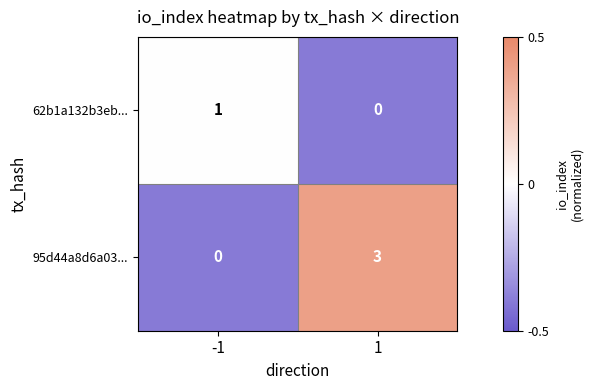

Which label corresponds to the largest value in the chart?

1